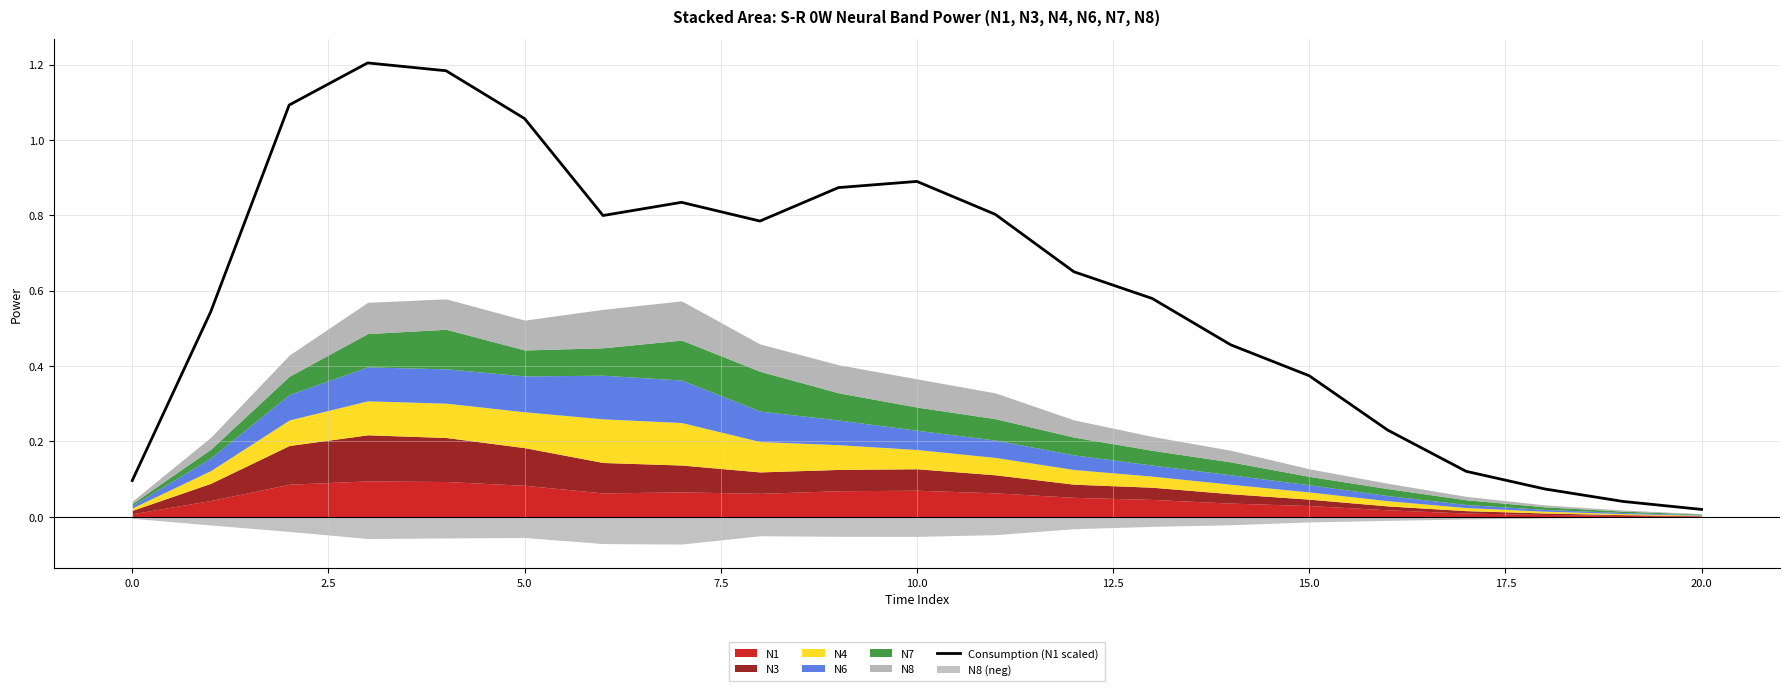

The Consumption (N1 scaled) series shows 0.9 at 10.0. True or false?

True